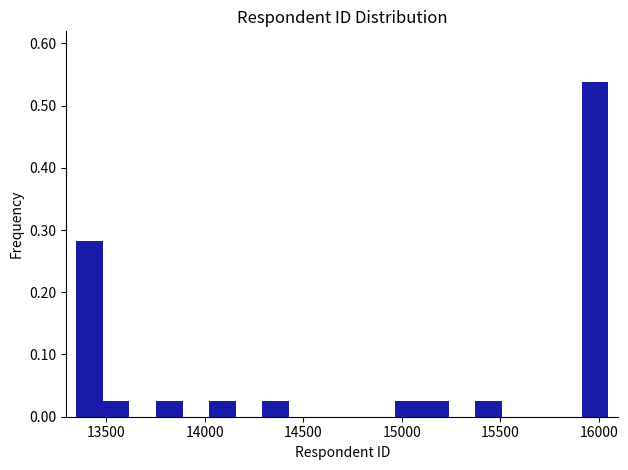

Around what value on the x-axis is the tallest bar? Give the approximate position of its centre, as read against the axis.

16000